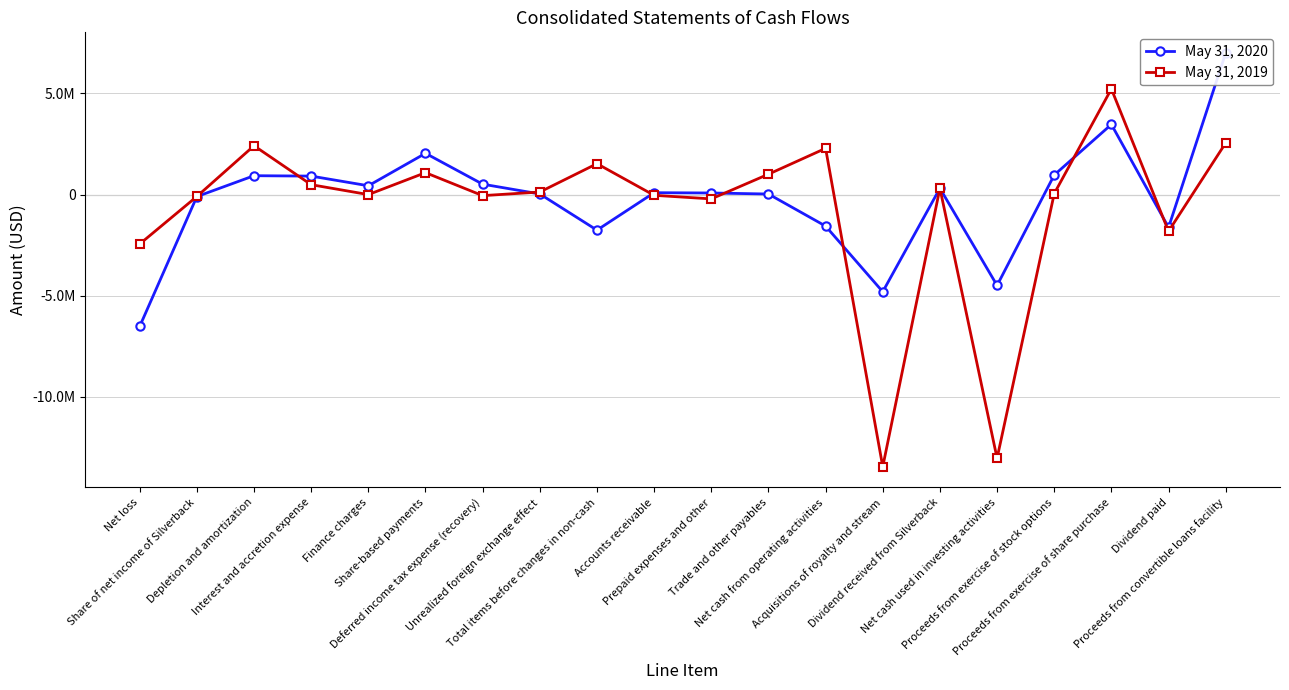

At which category does May 31, 2019 reach its first local valley?

Finance charges